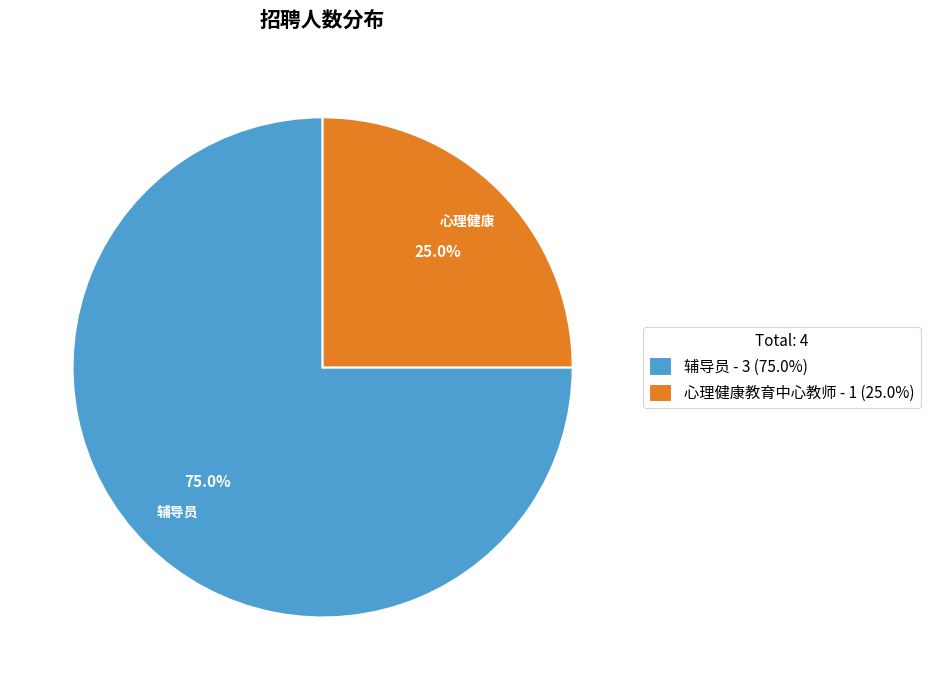

What is the majority slice?

辅导员